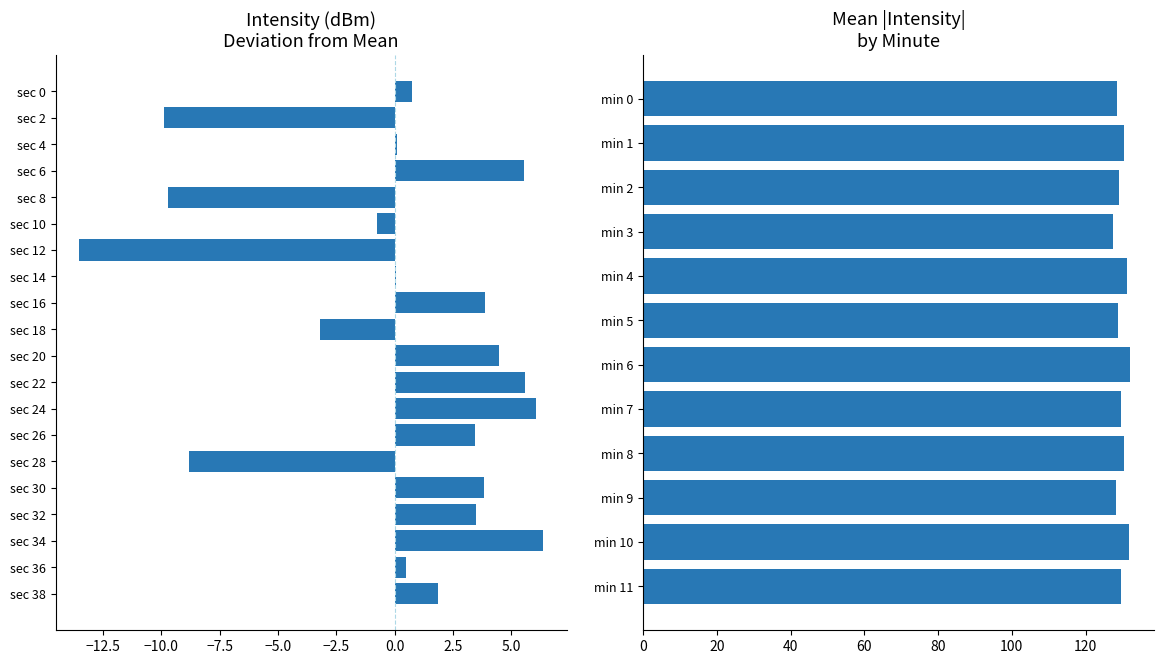

What is the difference between the values at min 10 and min 5?

3.0